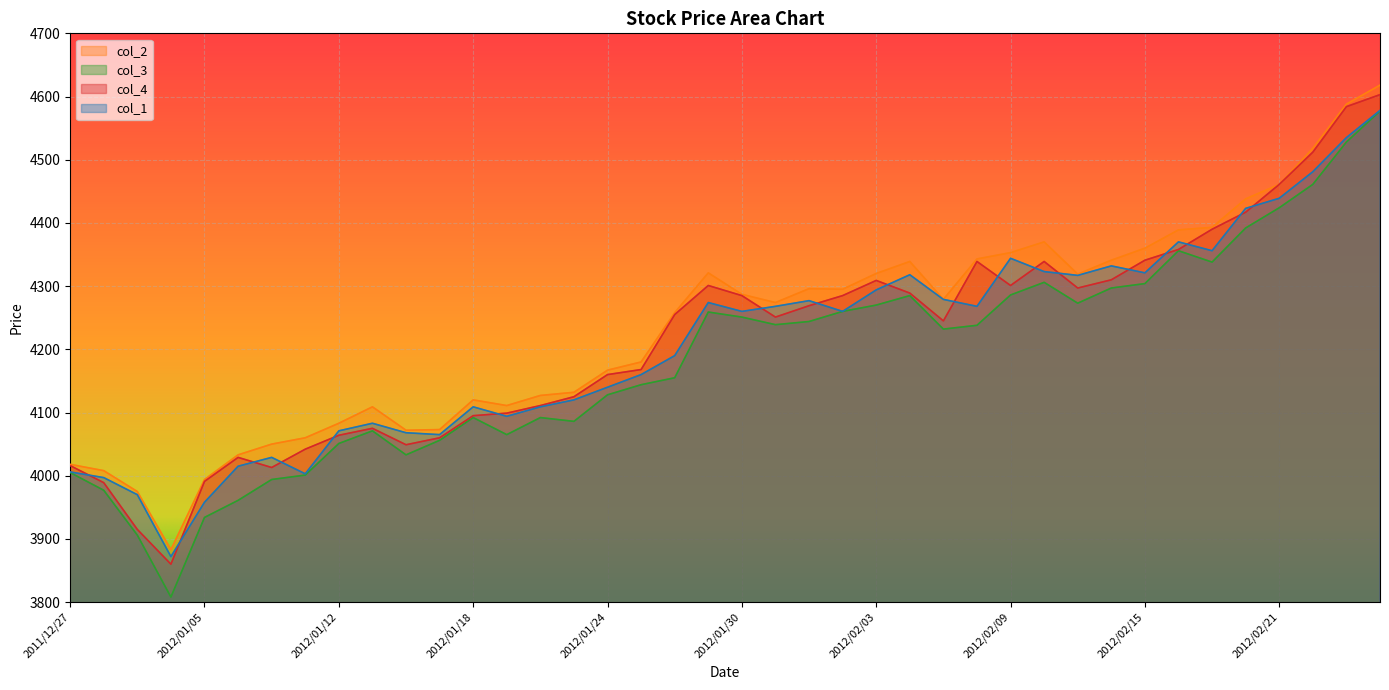

Count the number of categories in the chart.

40